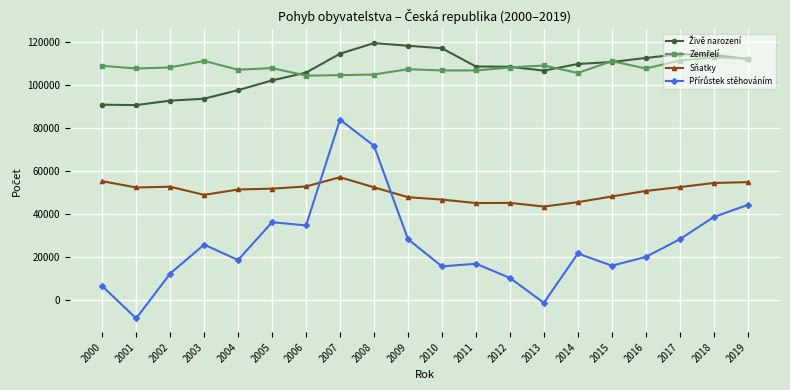

At which category is the sum across all series the highest?

2007